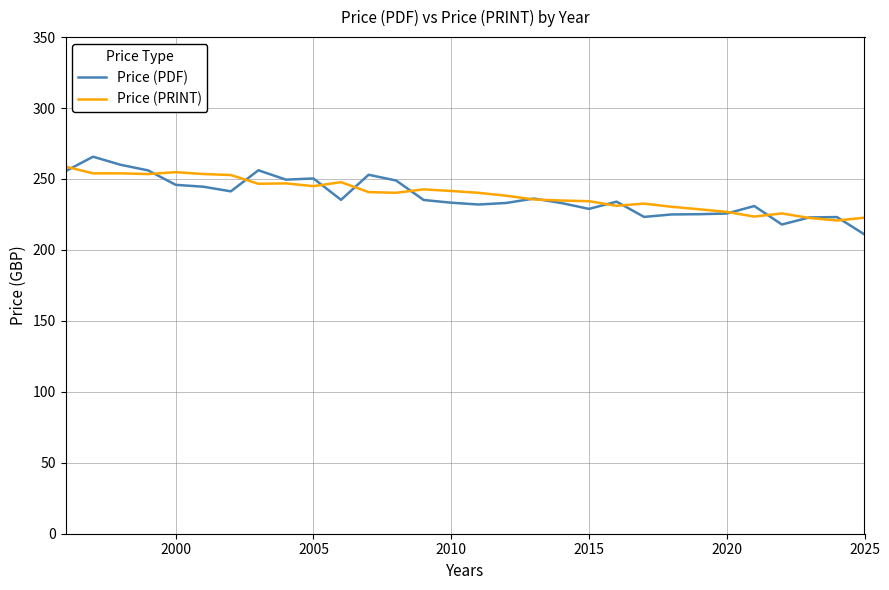

Which series has the largest range (max minus min)?

Price (PDF)